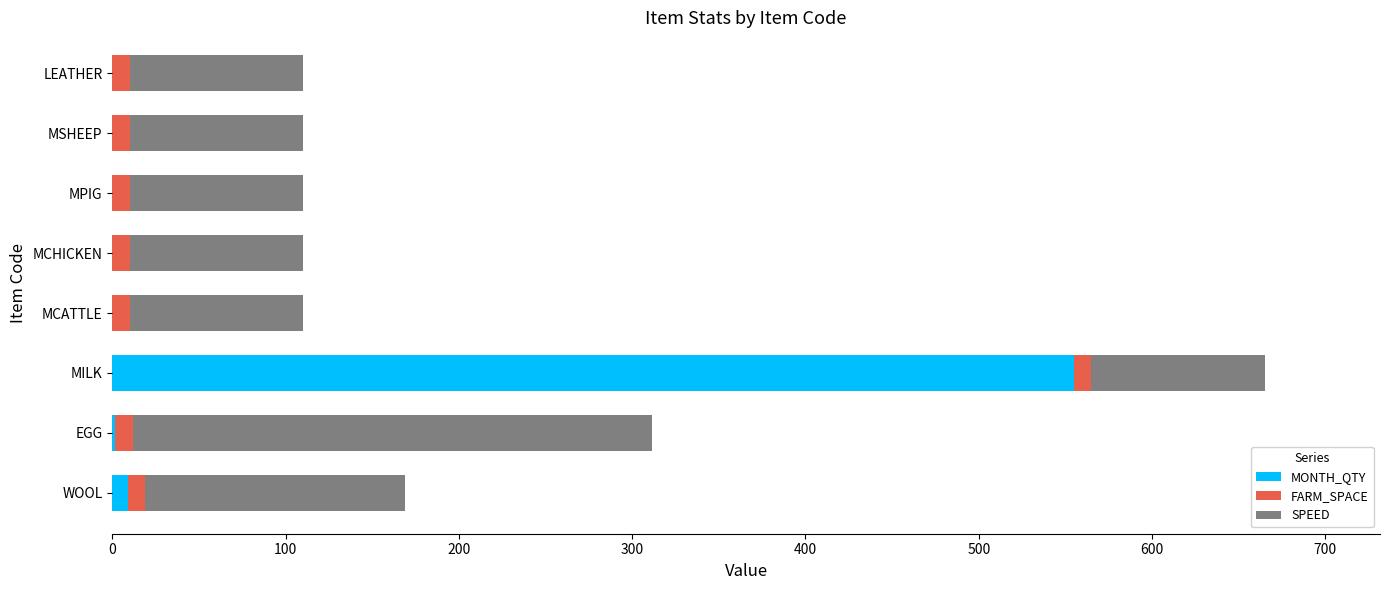

At which category is the sum across all series the highest?

MILK